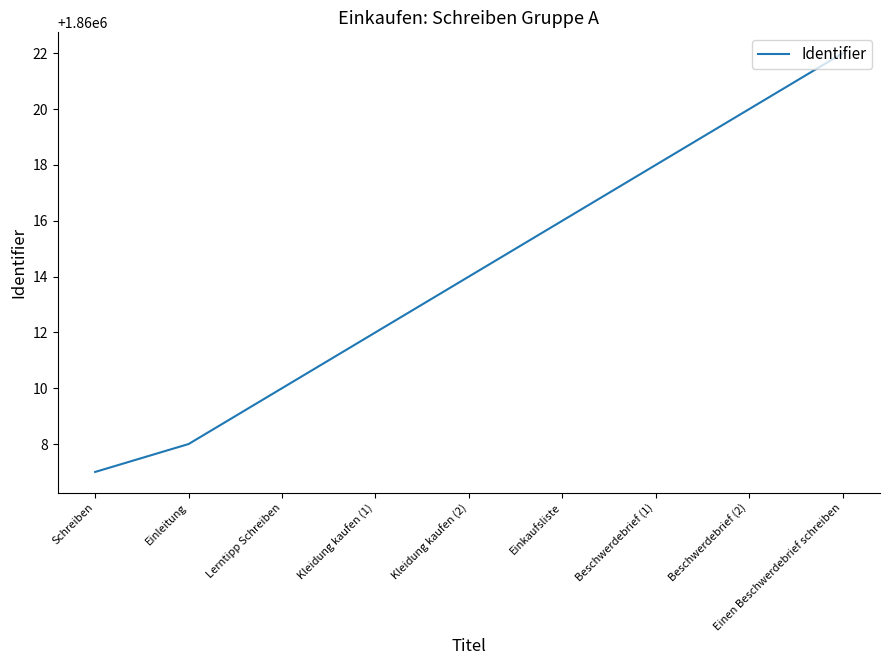

True or false: the data has more than 2 interior local peaks.

False